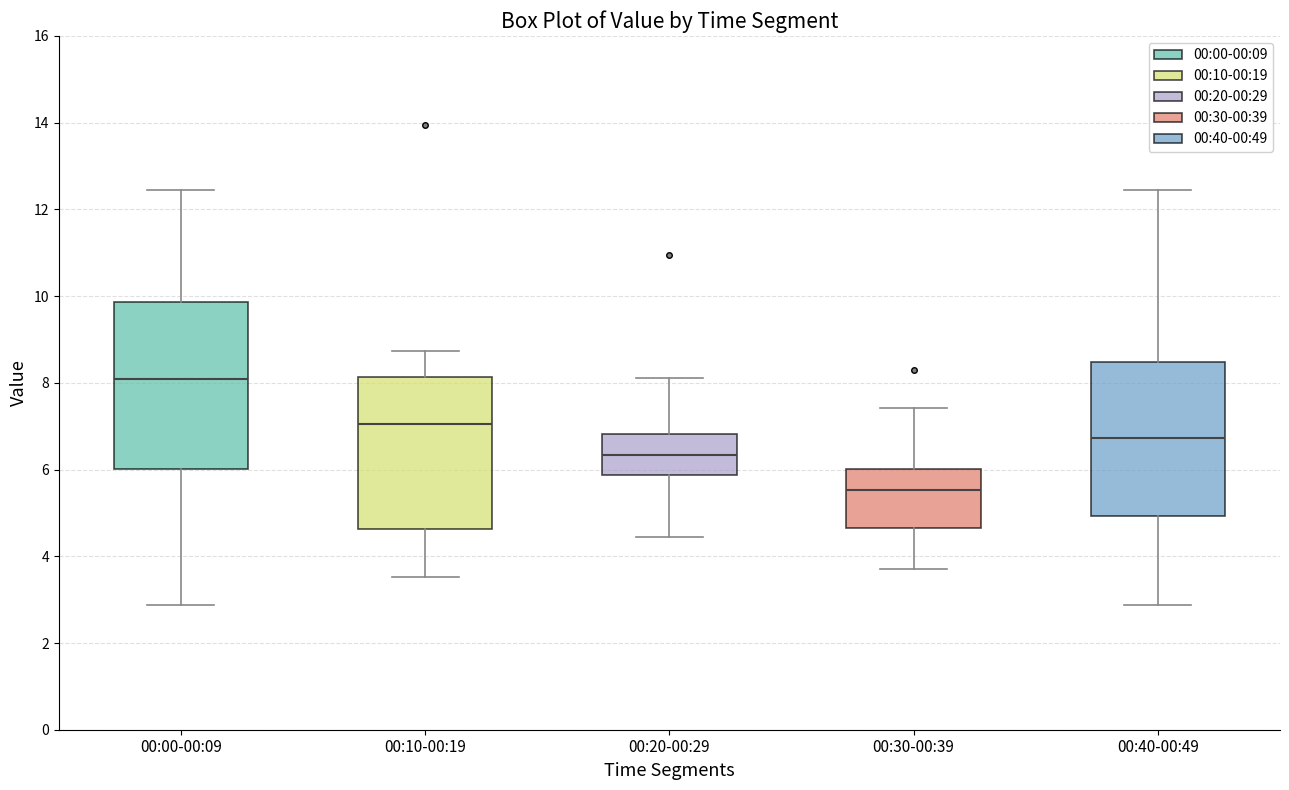

Which box has the highest median line?

00:00-00:09